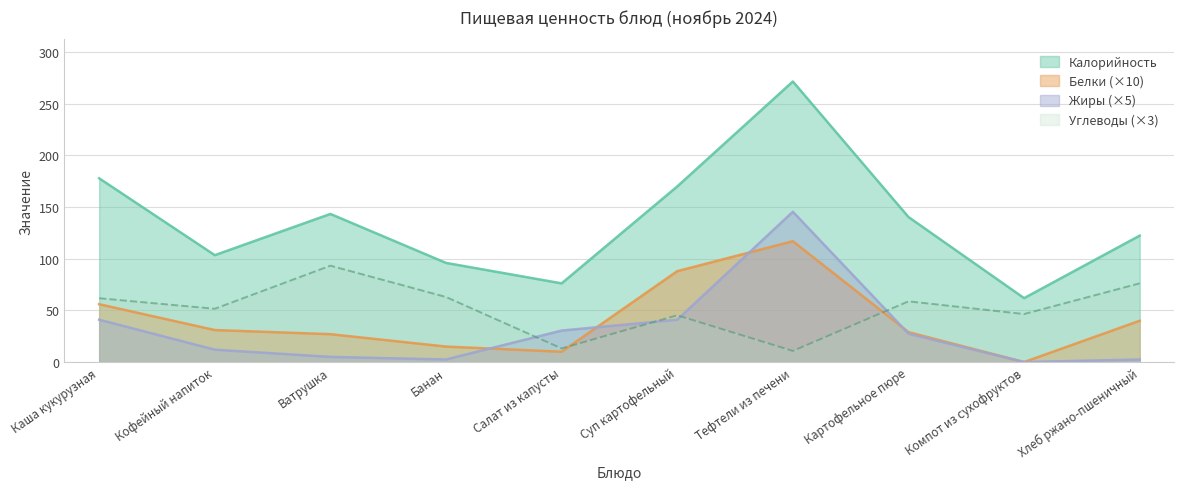

True or false: Жиры has a value of 21.5 at Кофейный напиток.

False